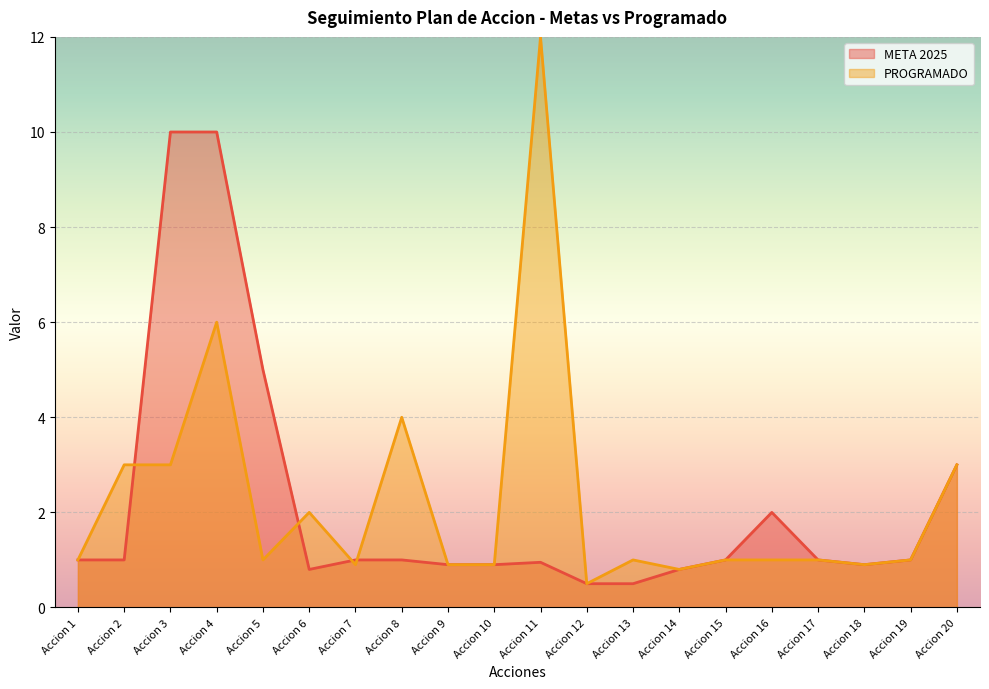

Where is the data nearest to the value 5?

Accion 5